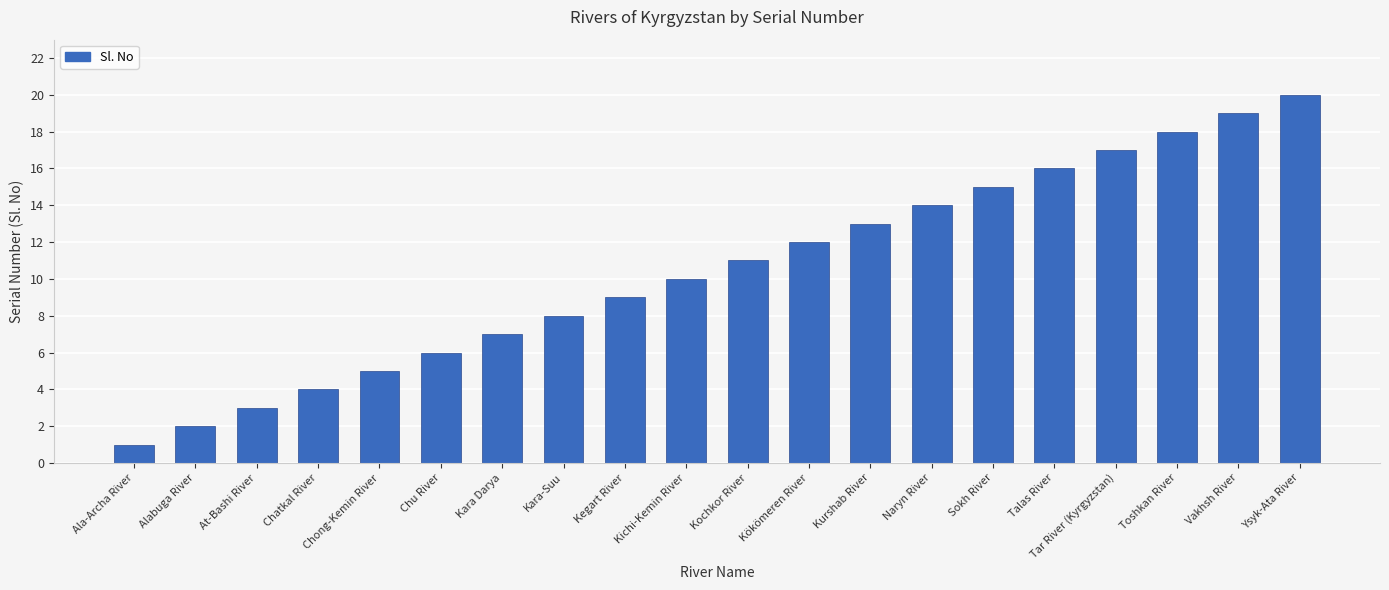

What is the difference between the maximum and minimum values?

19